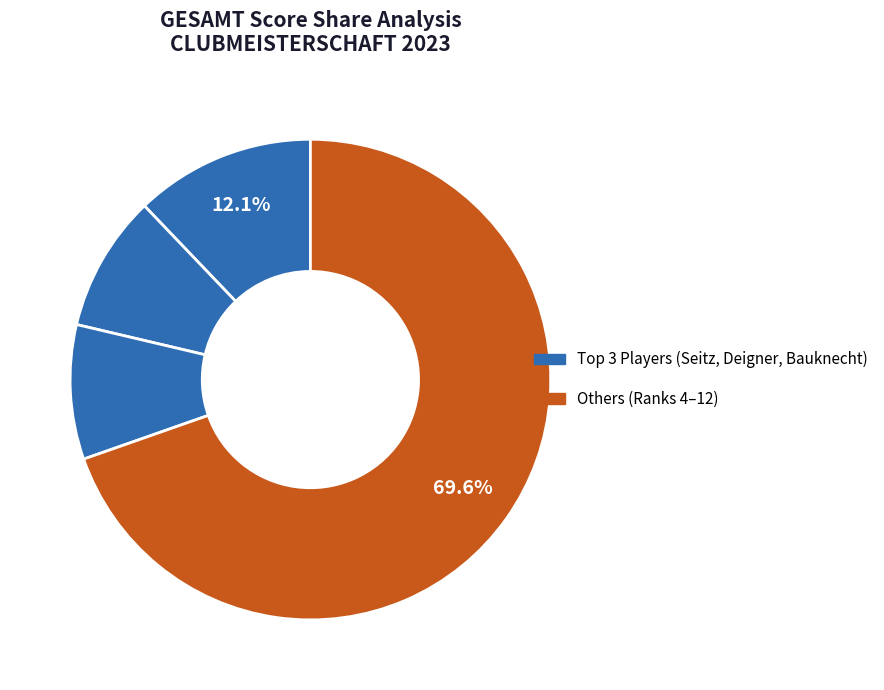

Combined, do Binder and Wolf account for over 50%?

No